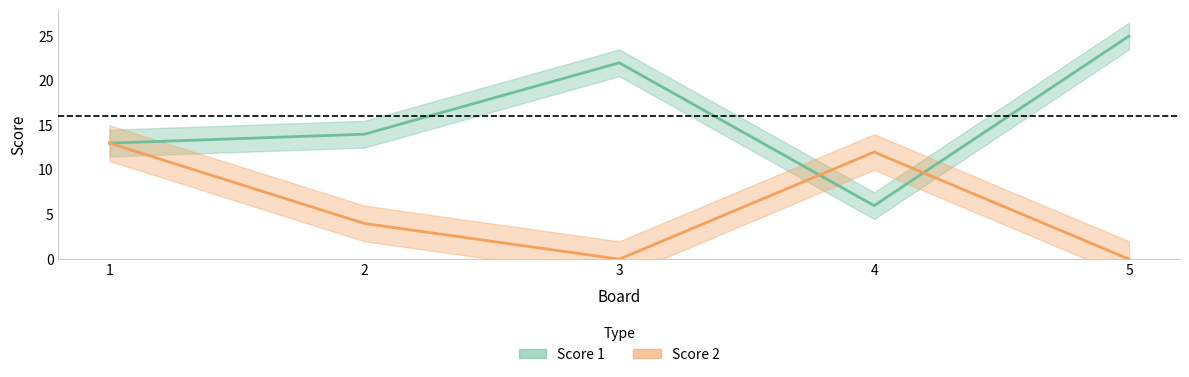

What is the average value of the Score 2 series?

6